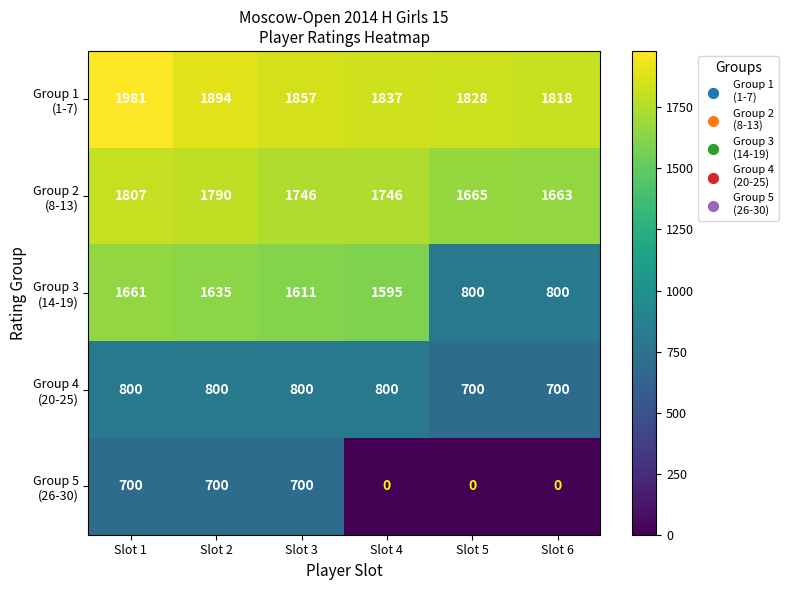

At how many categories does at least one series exceed 808?

6